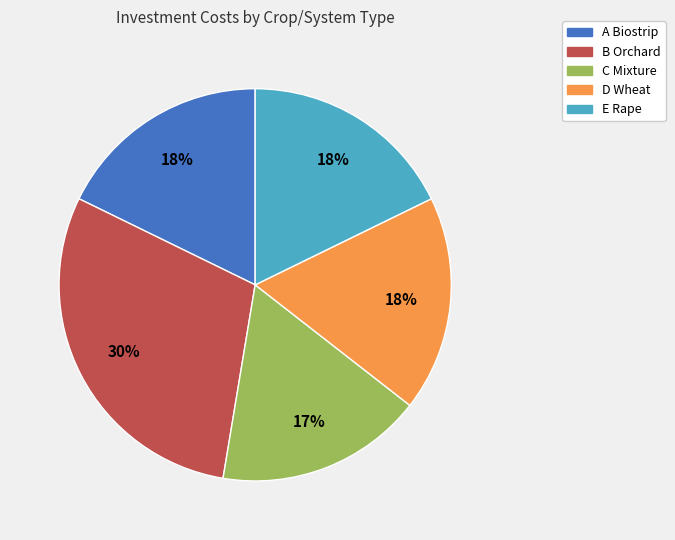

The B Orchard slice represents 41% of the pie. True or false?

False